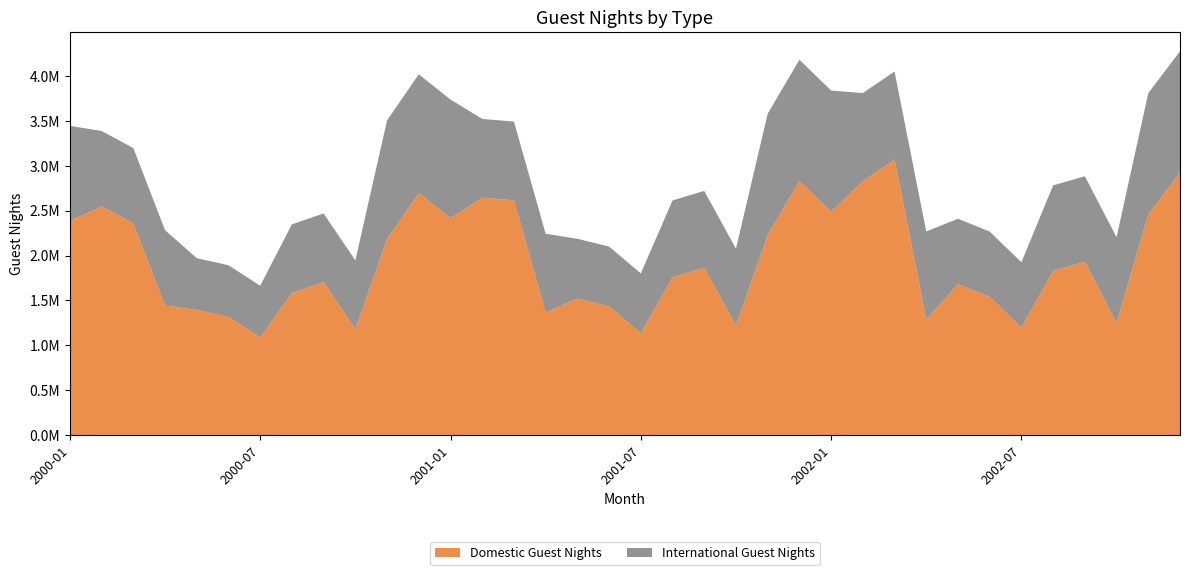

Reading right to left, what are all the values shown in this chart?

Domestic Guest Nights: 2002-12=2925272	2002-11=2458811	2002-10=1250638	2002-09=1930539	2002-08=1828564	2002-07=1196699	2002-06=1538521	2002-05=1681505	2002-04=1286931	2002-03=3070082	2002-02=2829400	2002-01=2487713	2001-12=2831237	2001-11=2229590	2001-10=1218880	2001-09=1863683	2001-08=1757486	2001-07=1134195	2001-06=1432712	2001-05=1519711	2001-04=1365799	2001-03=2616630	2001-02=2645275	2001-01=2416368	2000-12=2697561	2000-11=2184128	2000-10=1180935	2000-09=1703867	2000-08=1582855	2000-07=1086843	2000-06=1315749	2000-05=1394242	2000-04=1443165	2000-03=2358404	2000-02=2548510	2000-01=2383384
International Guest Nights: 2002-12=1352530	2002-11=1352530	2002-10=954461	2002-09=954461	2002-08=954461	2002-07=729769	2002-06=729769	2002-05=729769	2002-04=982505	2002-03=982505	2002-02=982505	2002-01=1352530	2001-12=1352530	2001-11=1352530	2001-10=857793	2001-09=857793	2001-08=857793	2001-07=668017	2001-06=668017	2001-05=668017	2001-04=878211	2001-03=878211	2001-02=878211	2001-01=1323774	2000-12=1323774	2000-11=1323774	2000-10=765947	2000-09=765947	2000-08=765947	2000-07=577282	2000-06=577282	2000-05=577282	2000-04=840835	2000-03=840835	2000-02=840835	2000-01=1063459